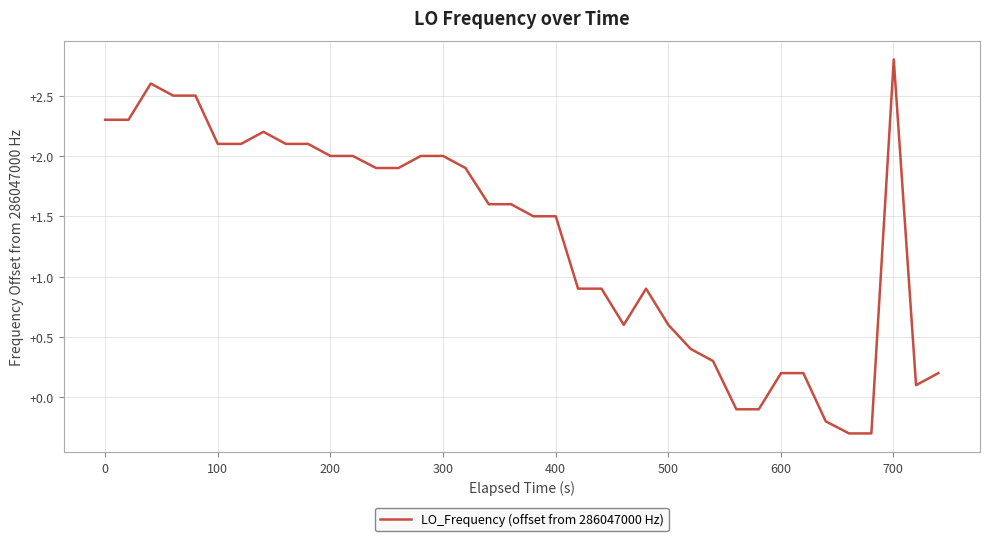

What is the maximum value shown in the chart?

2.8